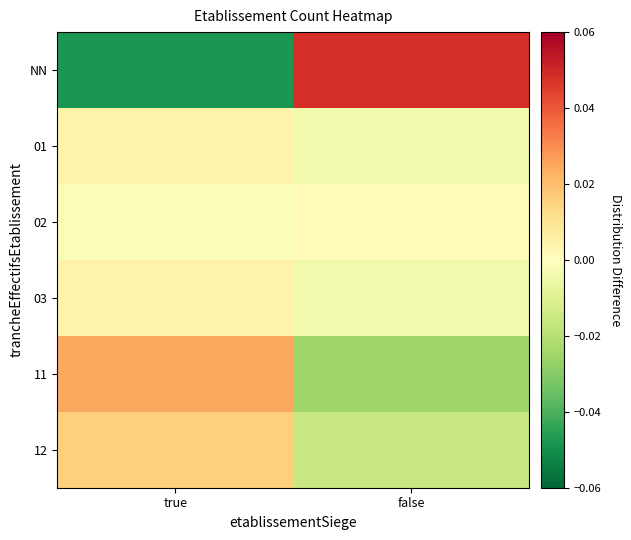

At how many categories does at least one series exceed 0?

2